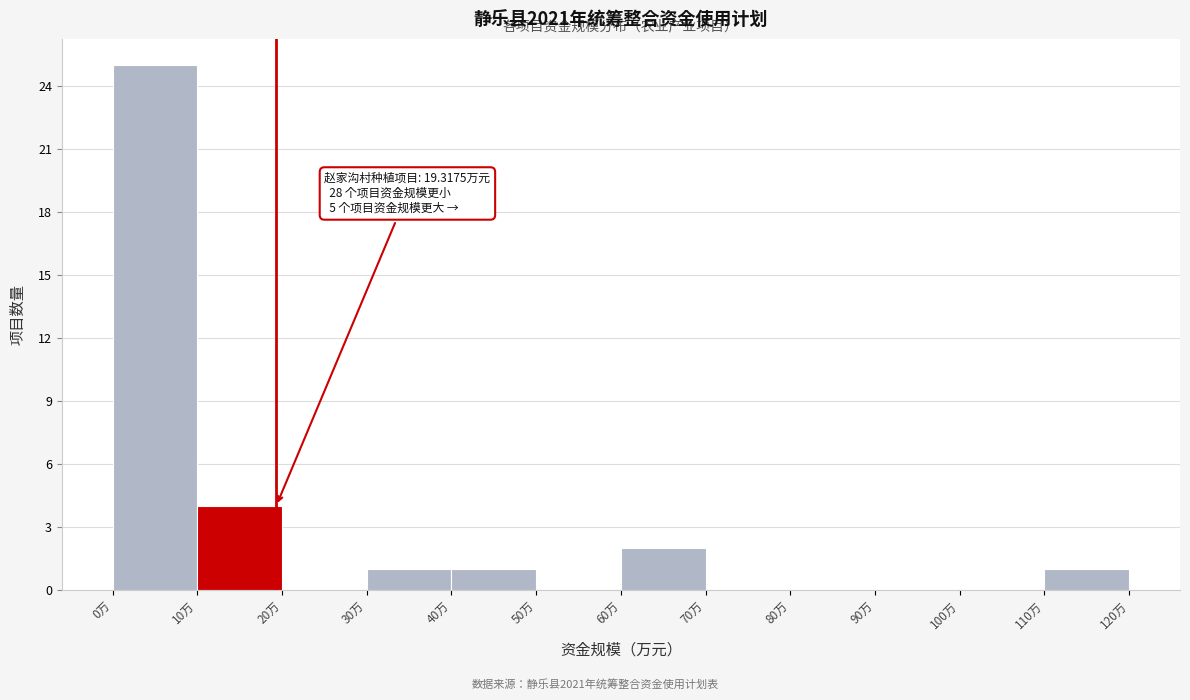

Over which range of the x-axis is the bar tallest?

0 to 10